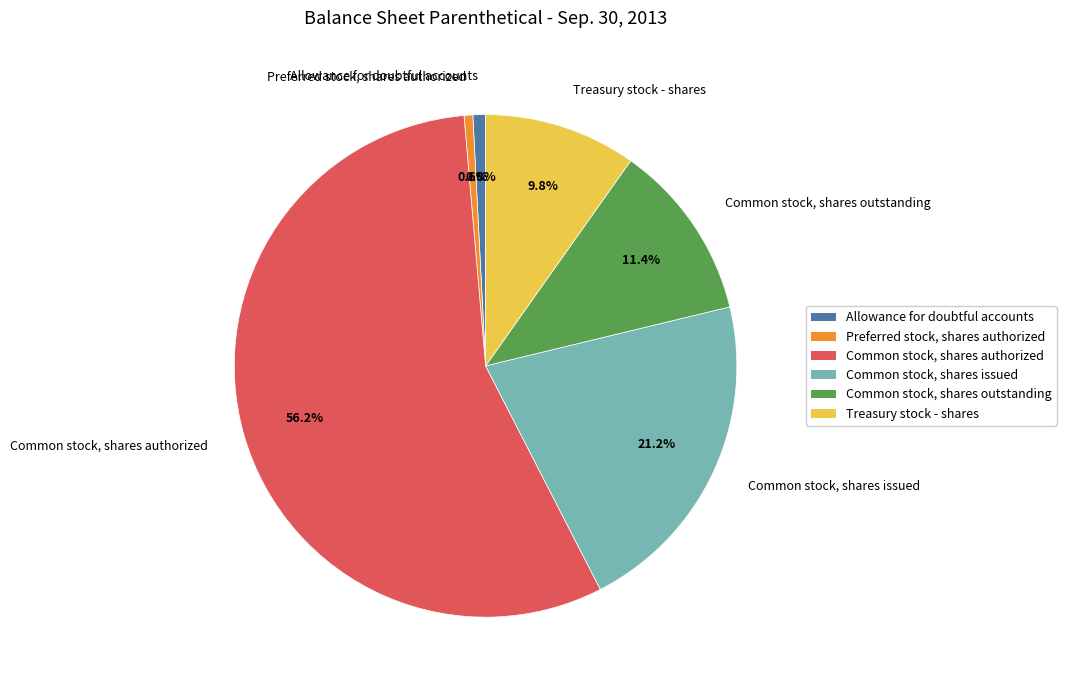

What is the ratio of the value at Common stock, shares issued to the value at Common stock, shares outstanding?

1.9